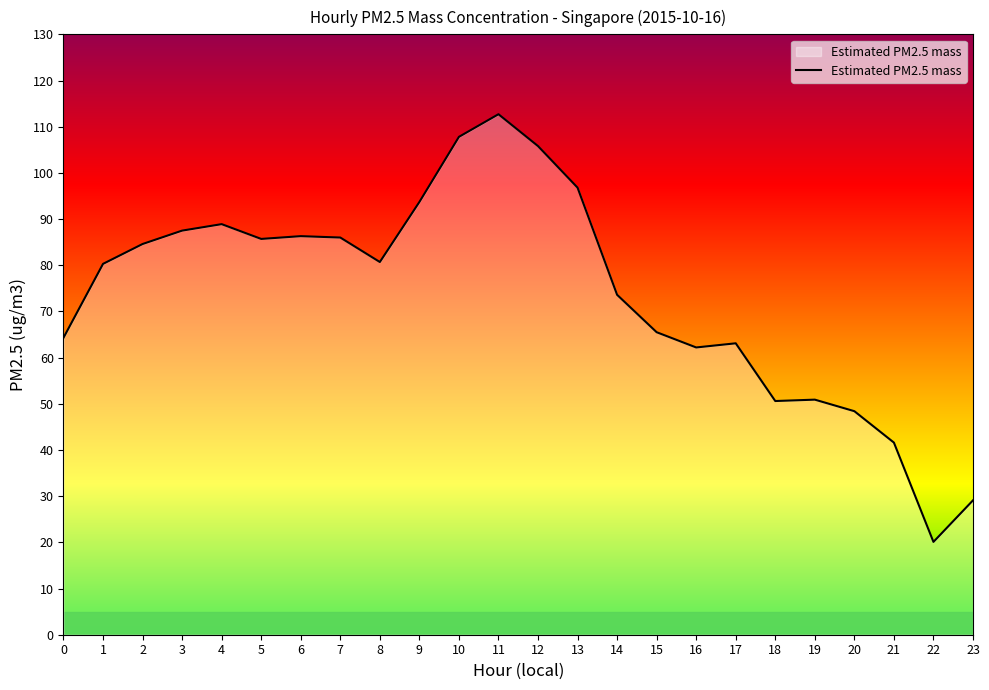

What is the greatest value displayed?

112.7